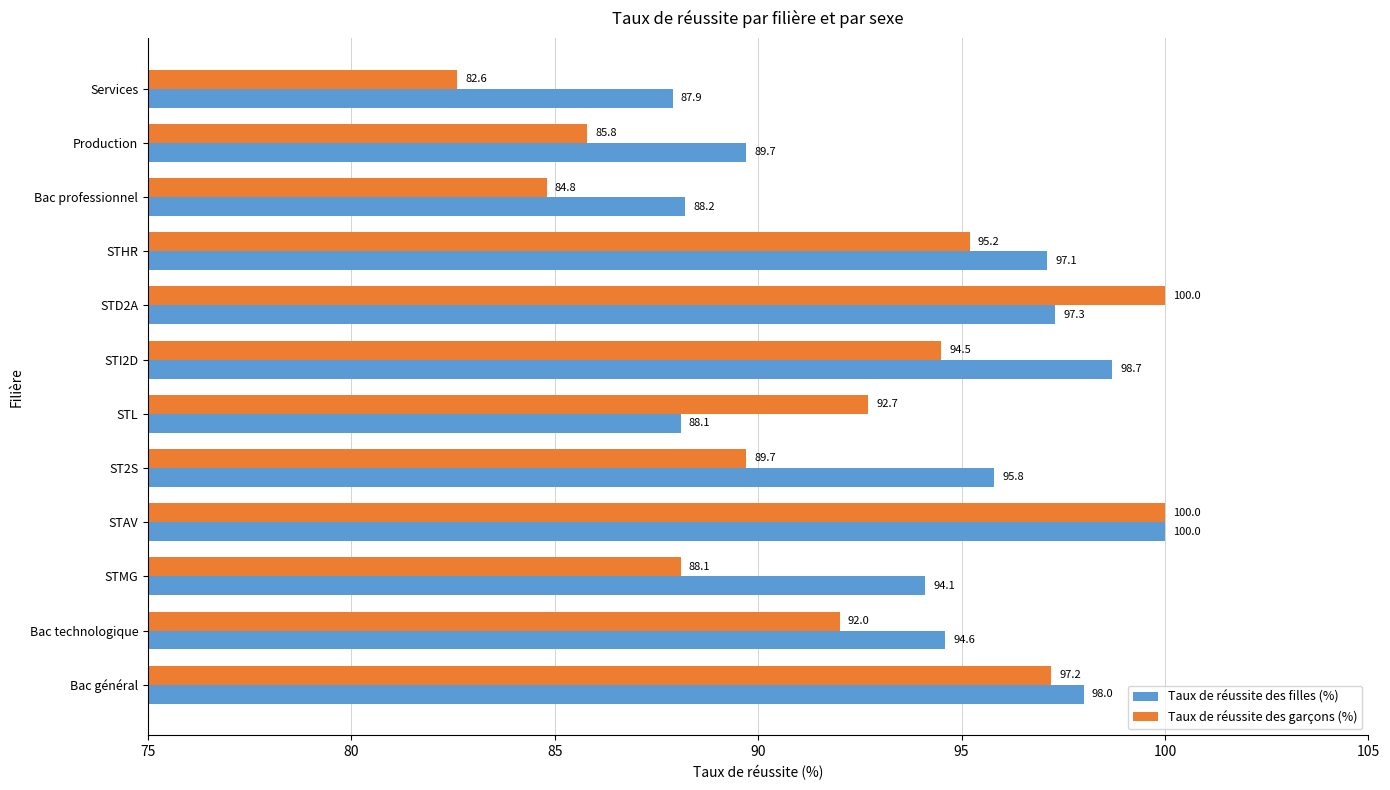

What is the greatest value displayed?

100.0